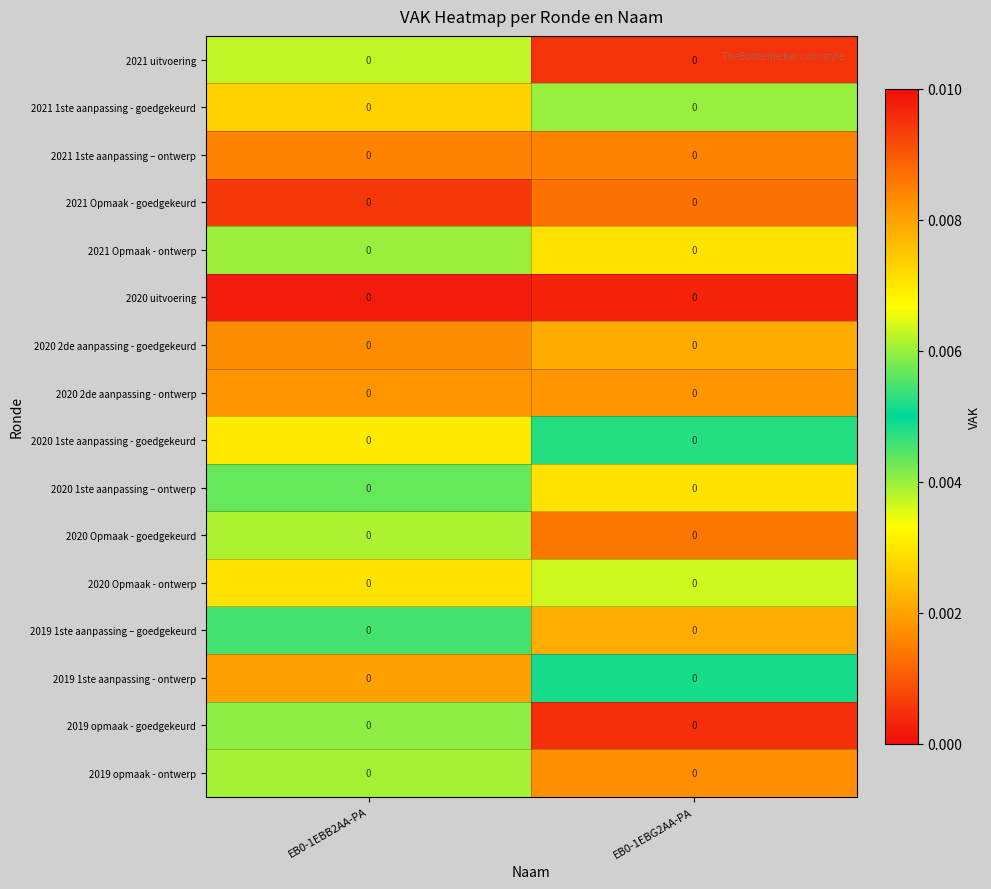

List the labels in order of 2020 uitvoering value, largest first.

EB0-1EBG2AA-PA, EB0-1EBB2AA-PA